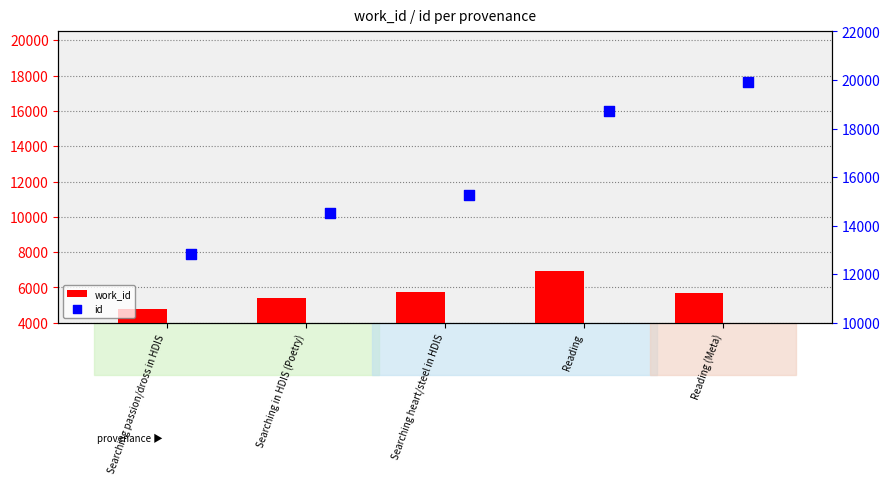

Which series contains the lowest Y value?

work_id